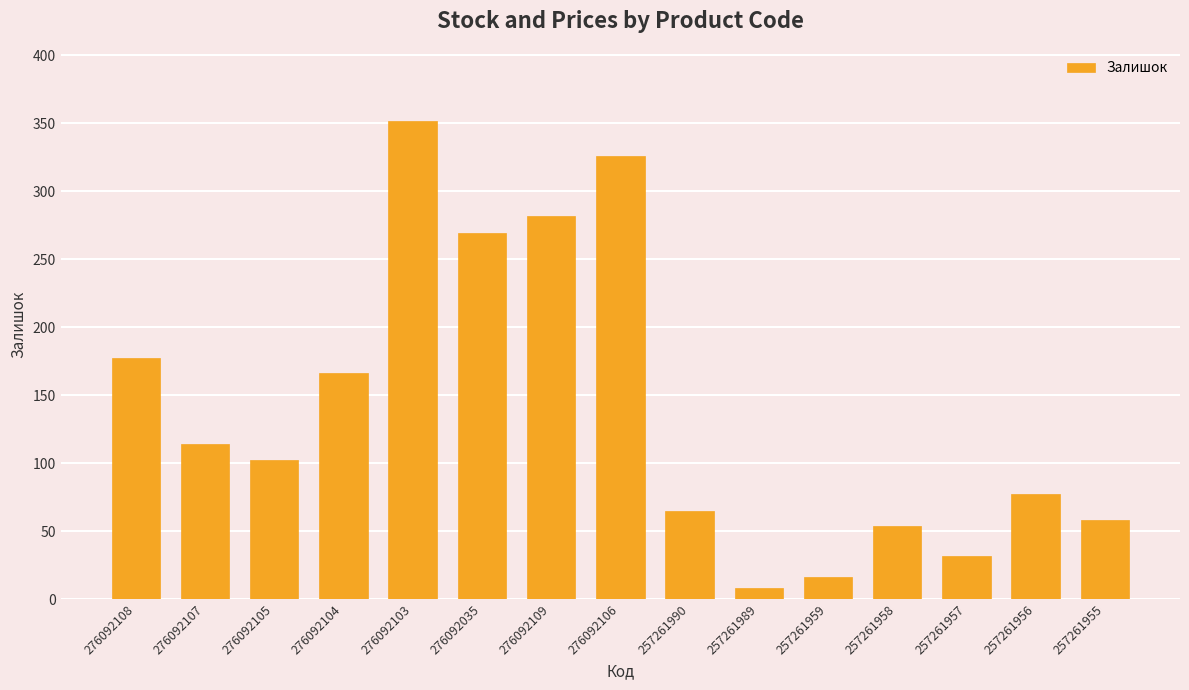

Is it true that the value at 276092104 is 166?

True